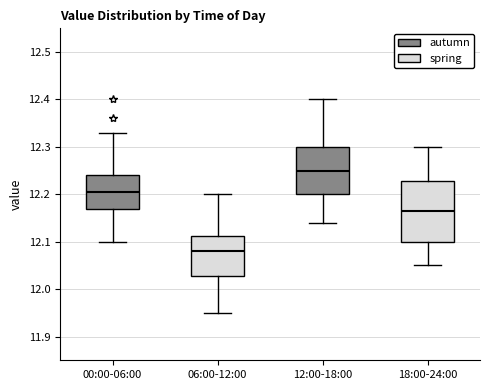

Which box's median line is the lowest?

06:00-12:00